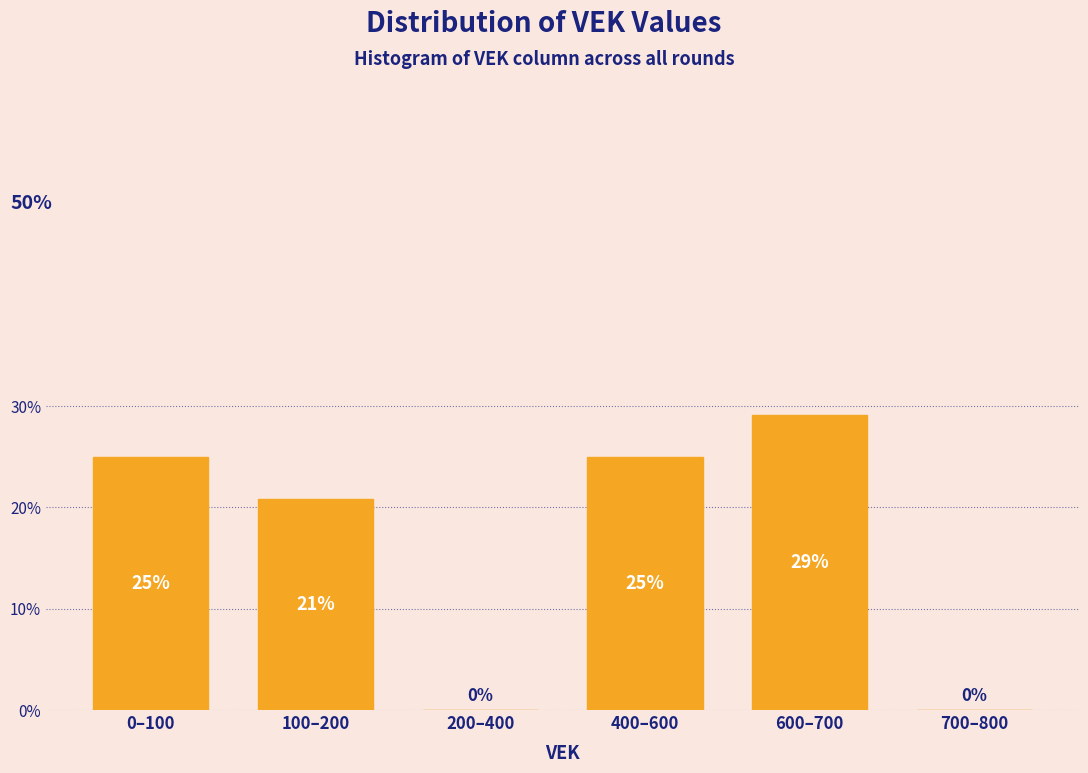

The value at 0–100 is 43.3. True or false?

False